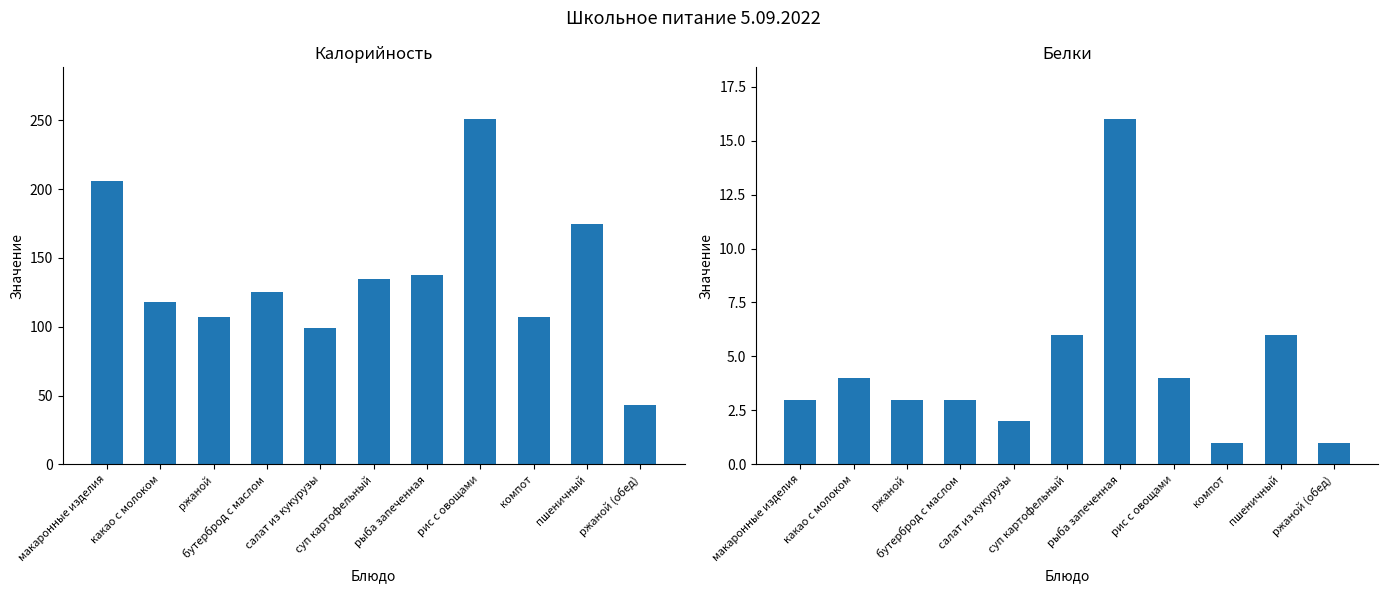

What are all the series names shown in the legend?

Калорийность, Белки